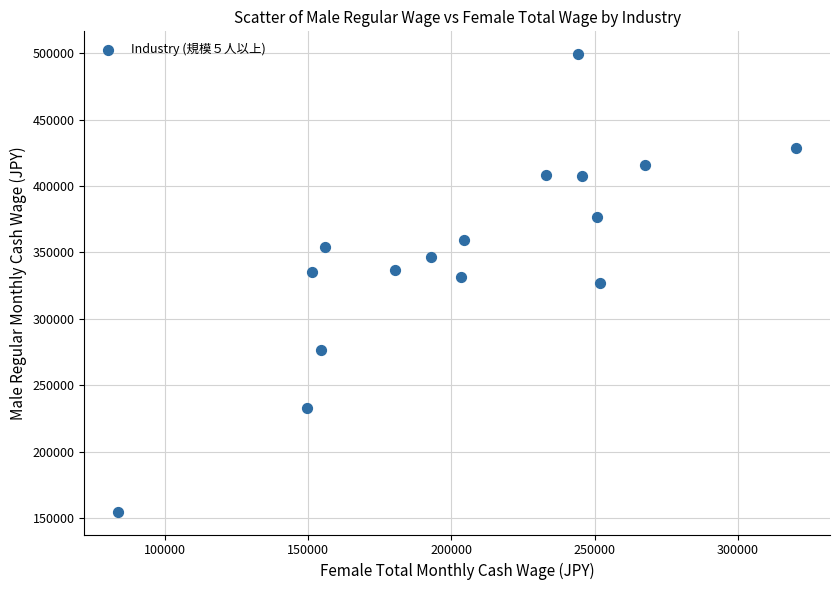

What is the range of Y values (max minus min)?

344374